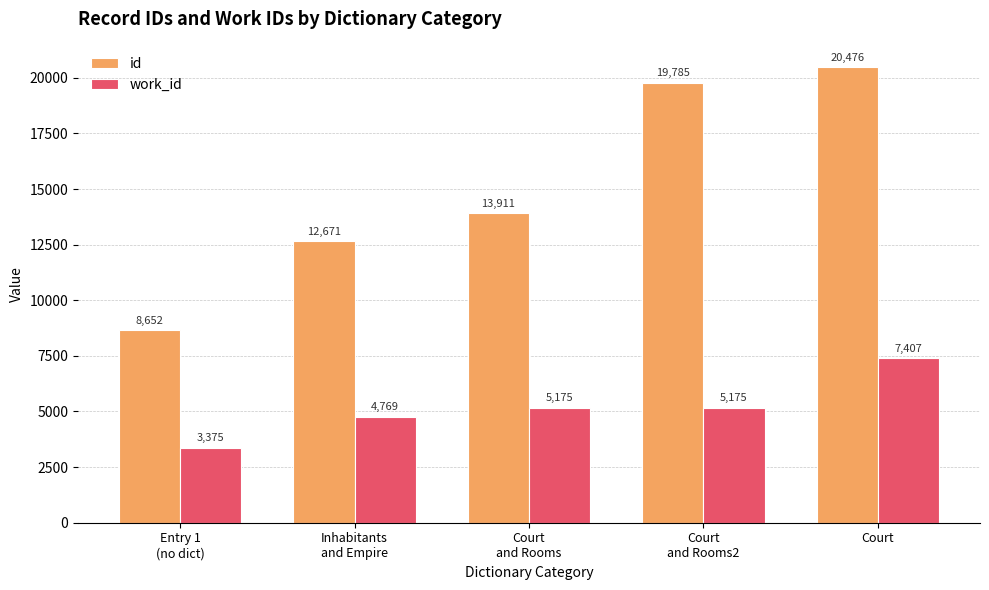

Reading right to left, what are all the values shown in this chart?

id: 20476	19785	13911	12671	8652
work_id: 7407	5175	5175	4769	3375